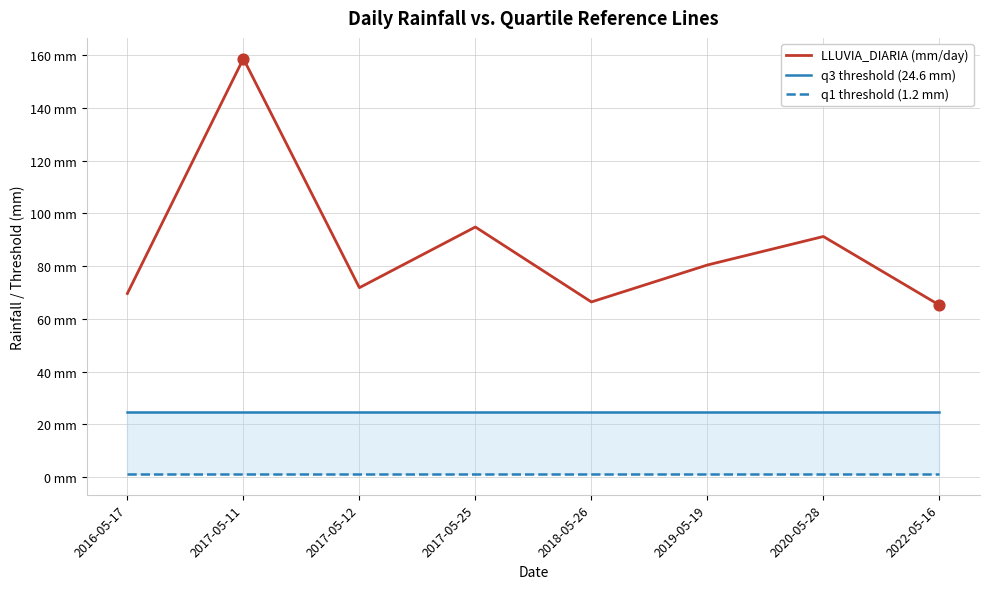

Is the value of q3 threshold (24.6 mm) at 2019-05-19 greater than the value of LLUVIA_DIARIA (mm/day) at 2020-05-28?

No